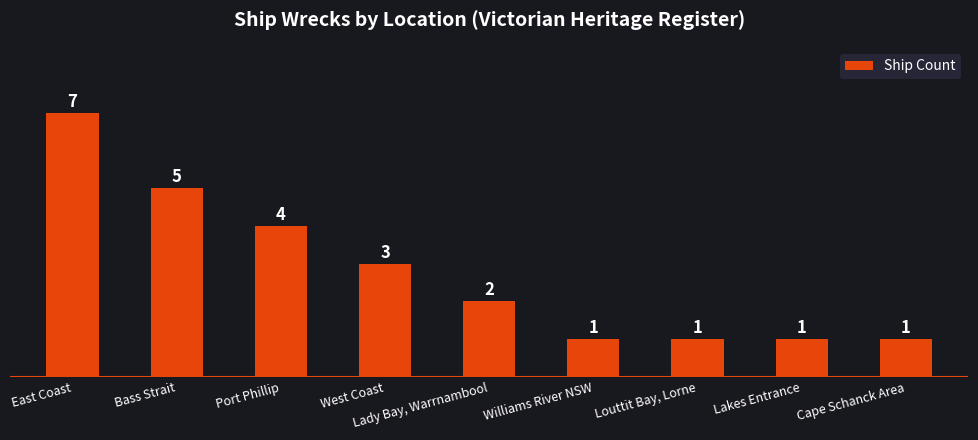

Reading left to right, extract all data points from this chart.

7	5	4	3	2	1	1	1	1